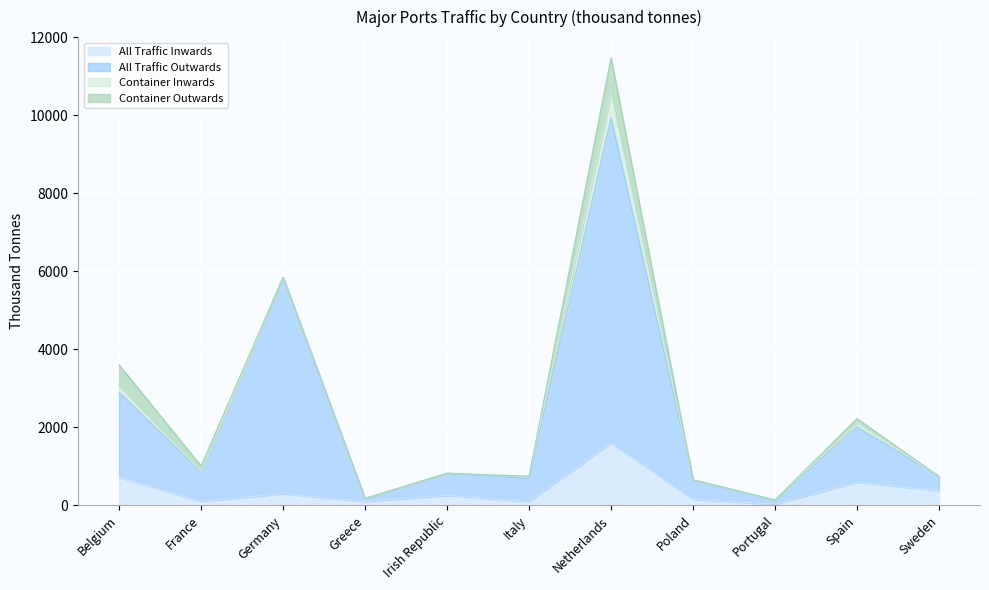

Is the value of All Traffic Outwards at Italy greater than the value of All Traffic Inwards at Italy?

Yes